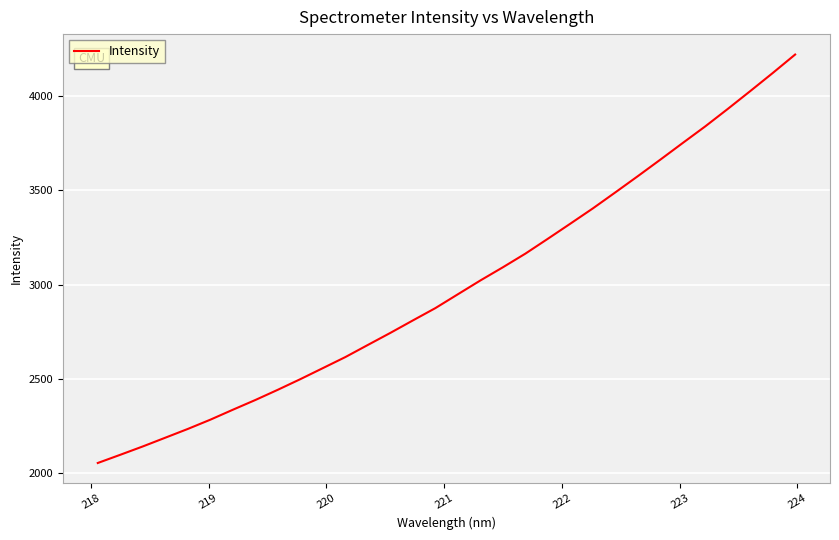

What is the difference between the maximum and minimum values?

2170.1